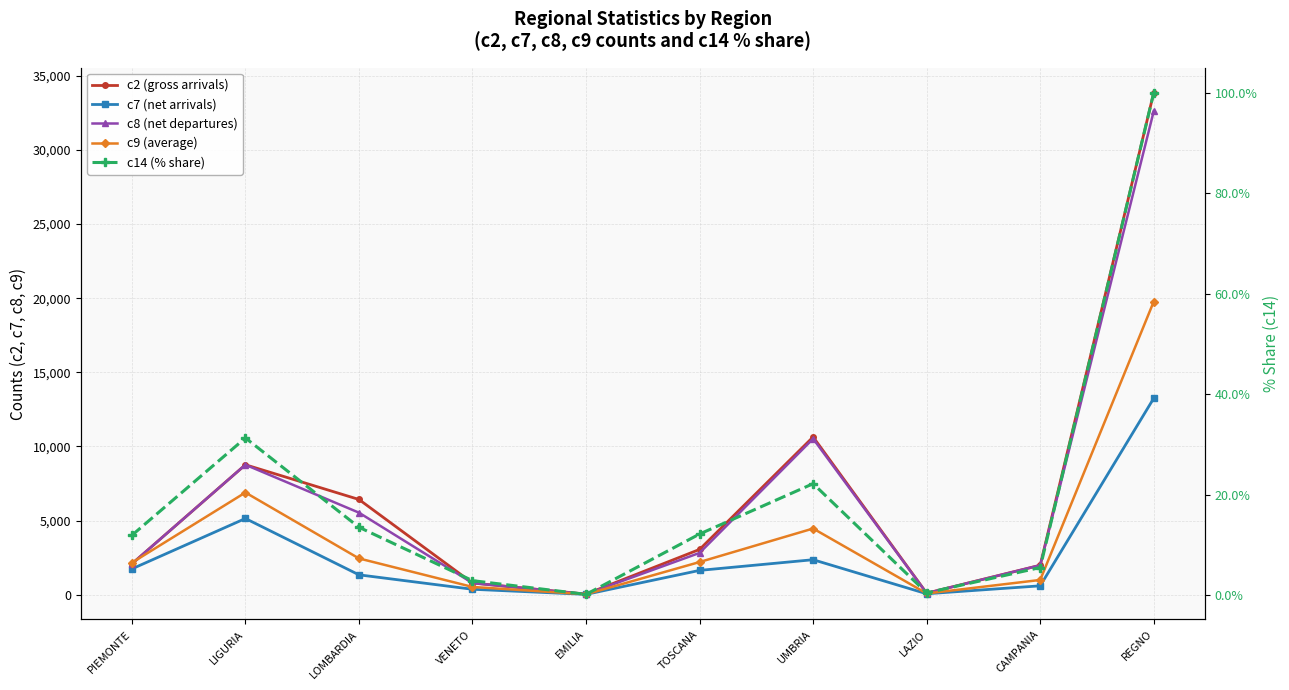

The c7 (net arrivals) series shows 1738.0 at PIEMONTE. True or false?

True